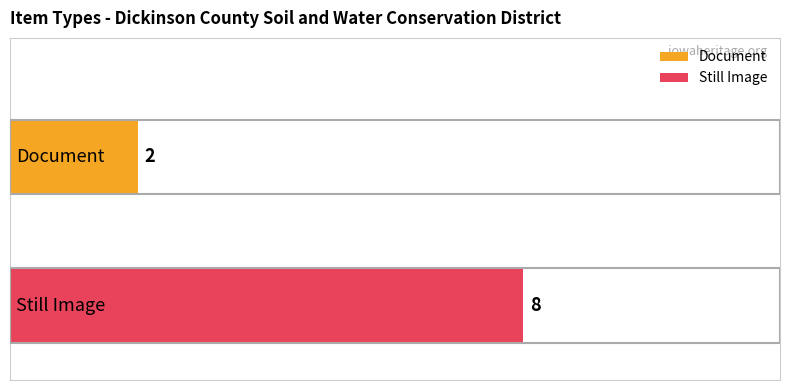

How many distinct data groups are displayed?

2